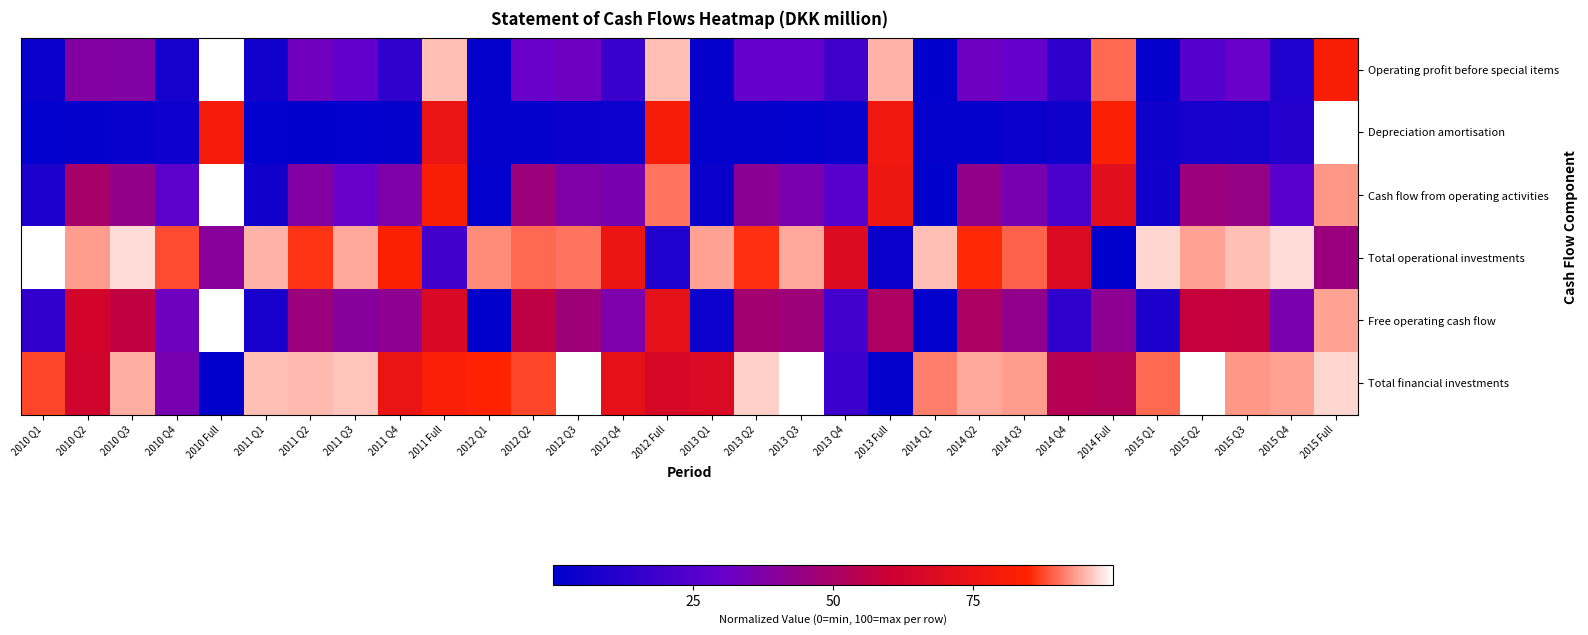

At how many categories does at least one series exceed 2?

30